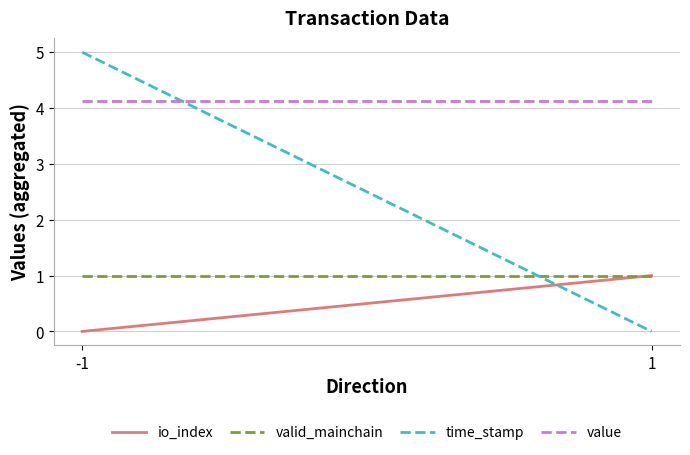

Does the chart display data point markers on the line(s)?

No